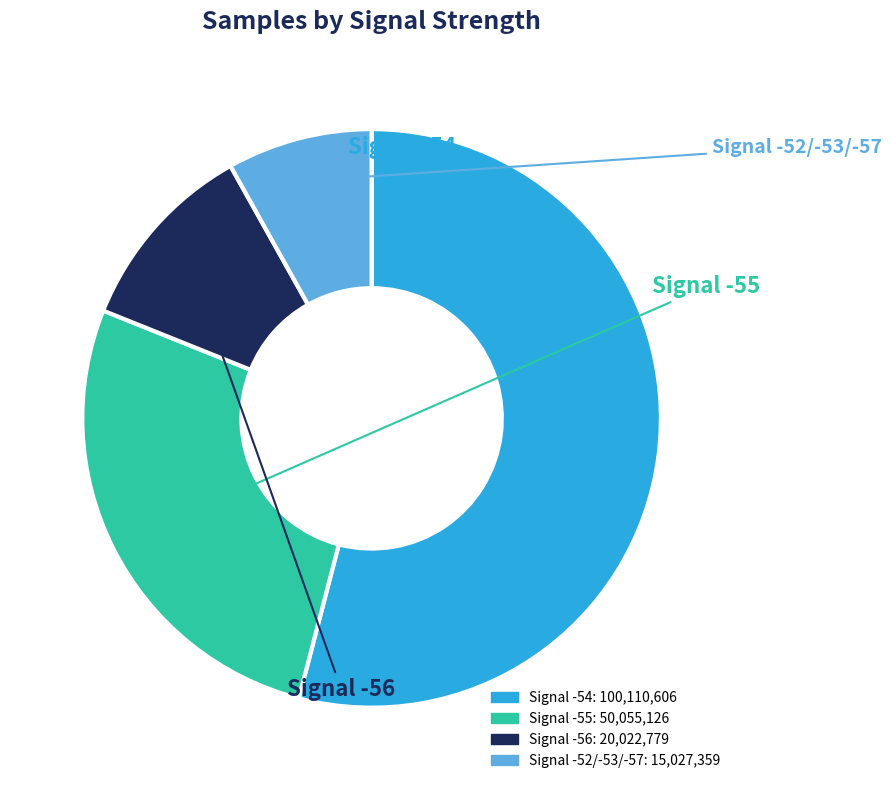

How many segments does this pie chart have?

4